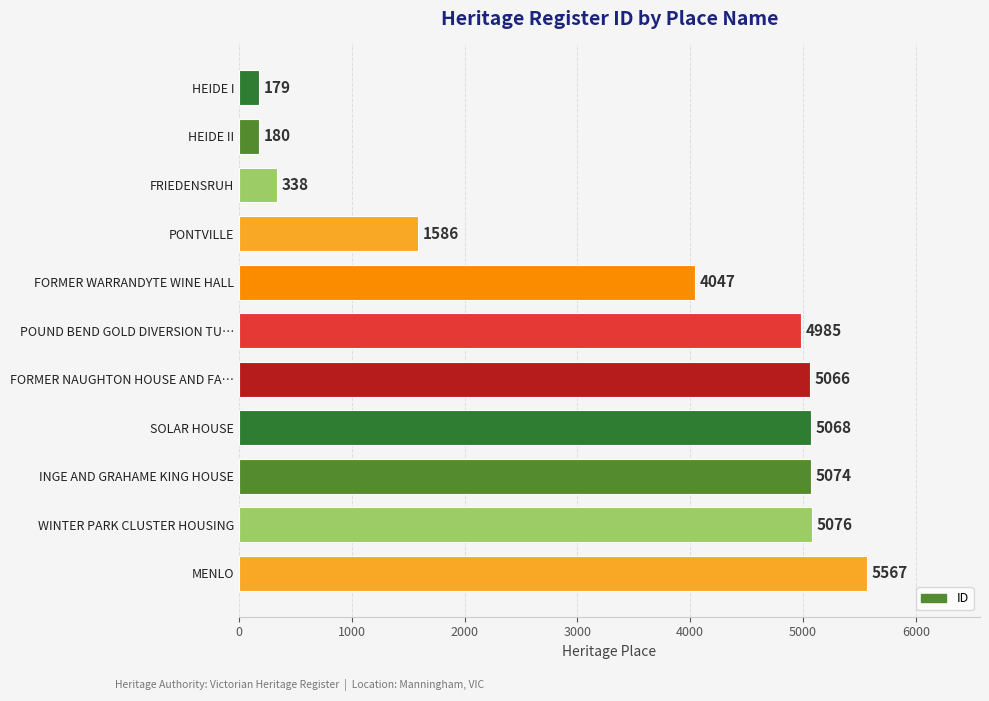

How many data points are less than 4985?

5